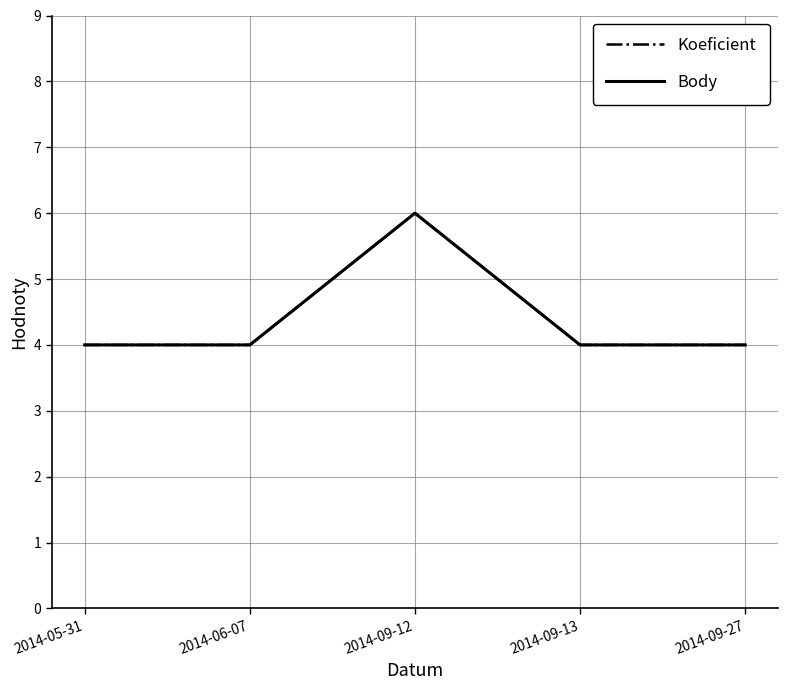

What is the label of the 2nd point from the left?

2014-06-07